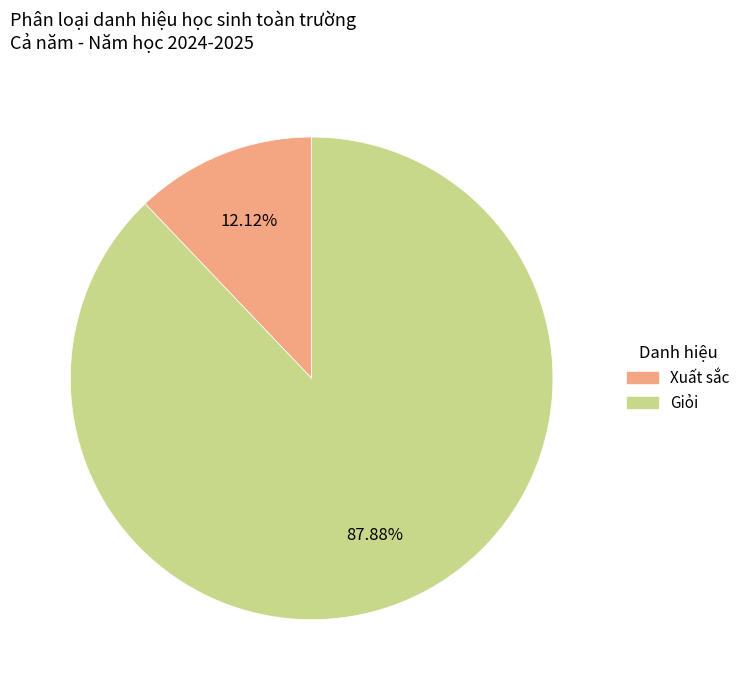

How many segments does this pie chart have?

2